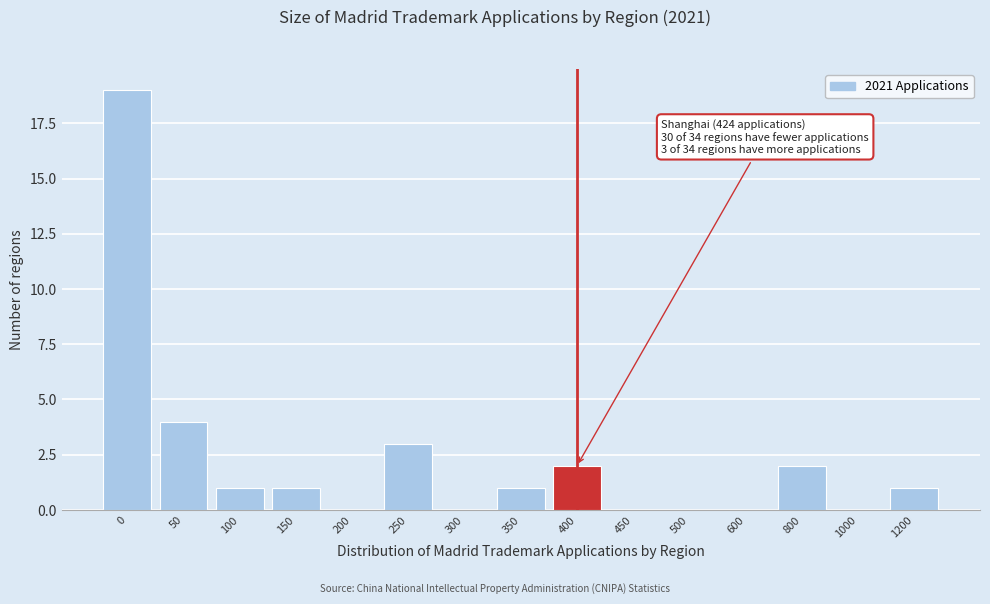

Reading right to left, extract all data points from this chart.

1200=1	1000=0	800=2	600=0	500=0	450=0	400=2	350=1	300=0	250=3	200=0	150=1	100=1	50=4	0=19